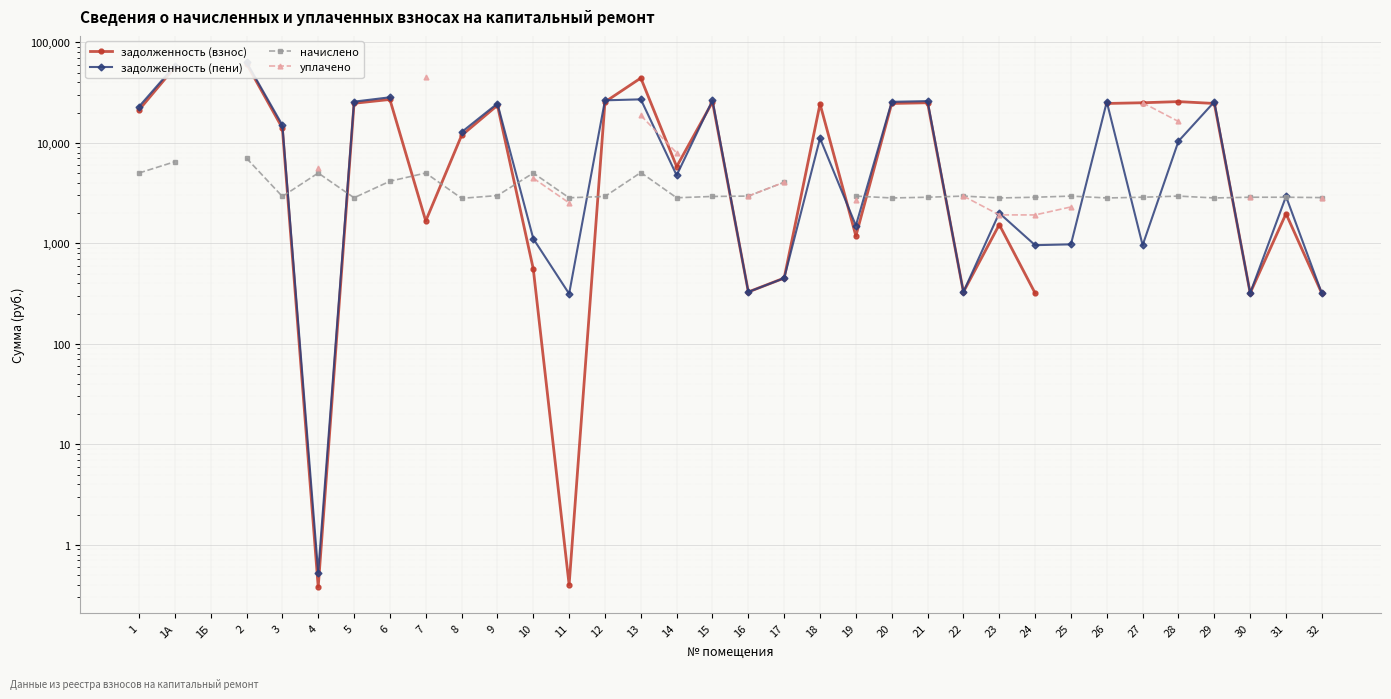

How many positive values does the начислено series have?

32